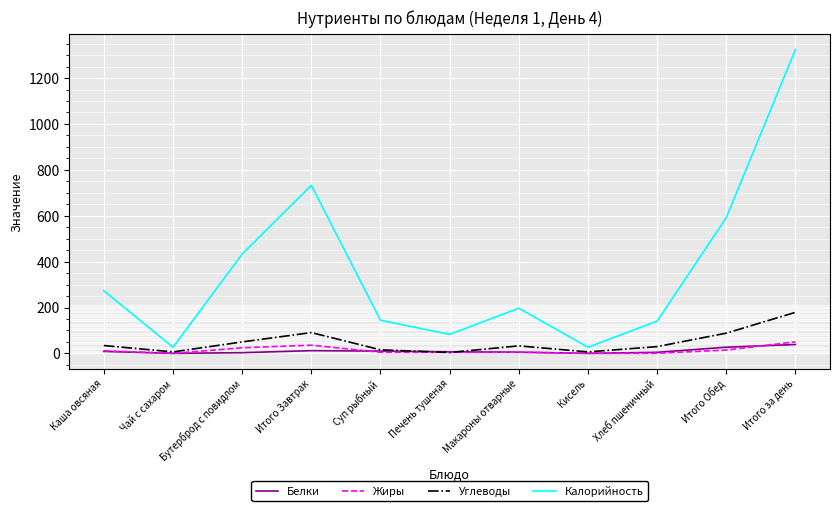

Which series has the widest spread of values?

Калорийность